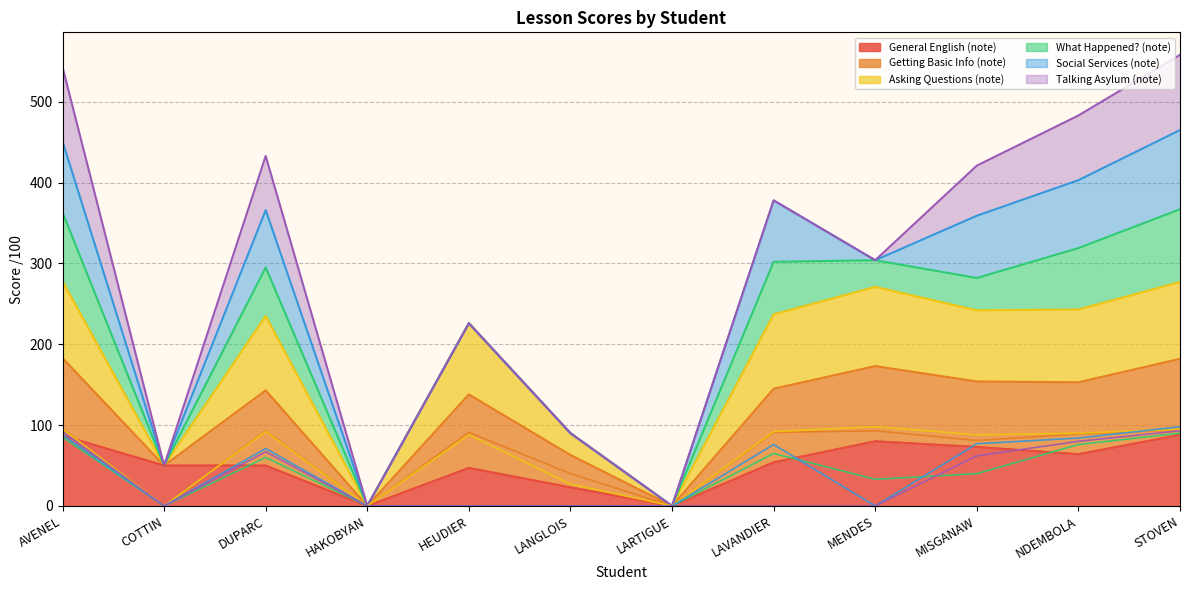

At which category does Asking Questions (note) reach its first local peak?

DUPARC